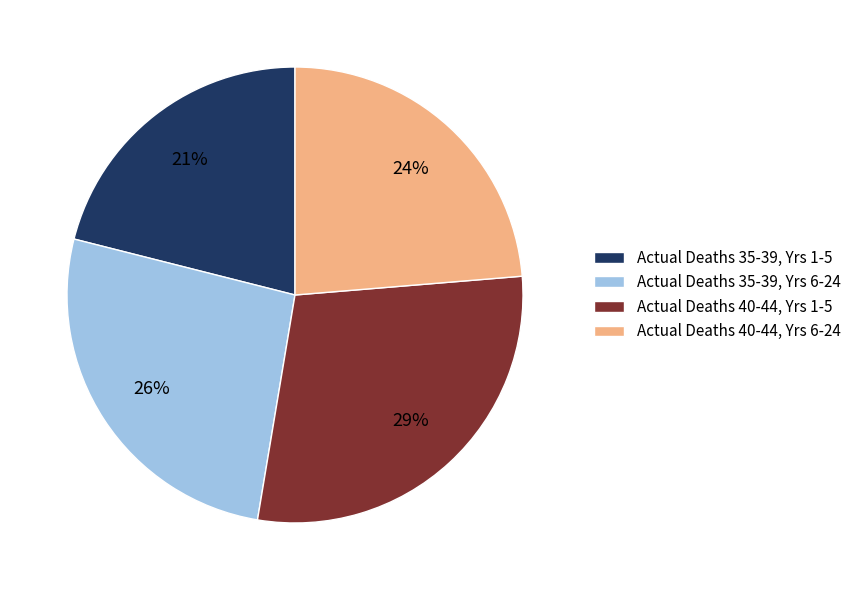

Approximately how many times larger is the value at Actual Deaths 40-44, Yrs 1-5 compared to Actual Deaths 40-44, Yrs 6-24?

1.2